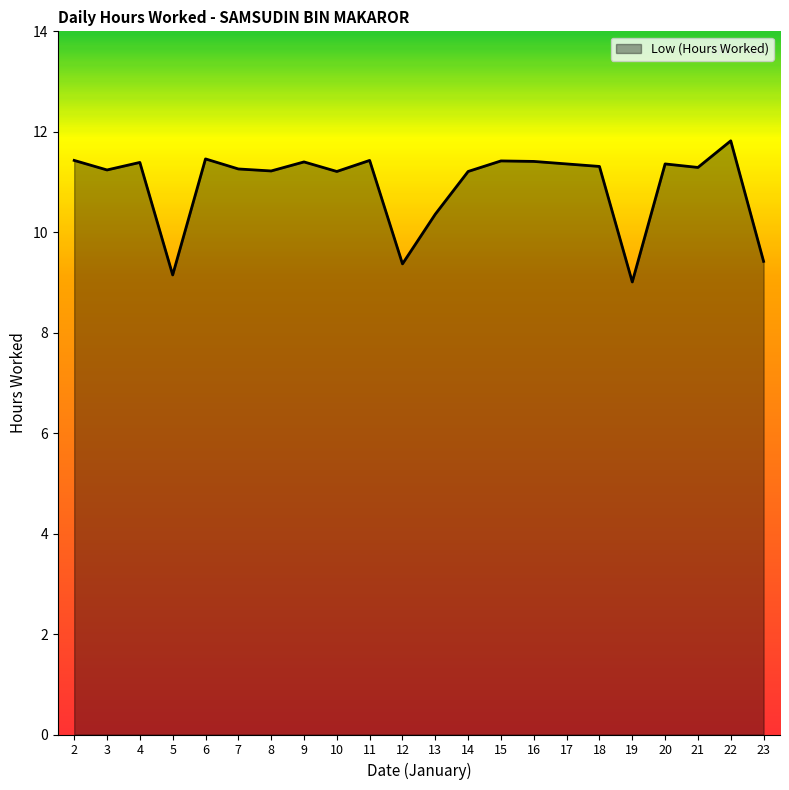

What is the ratio of the value at 18 to the value at 14?

1.0